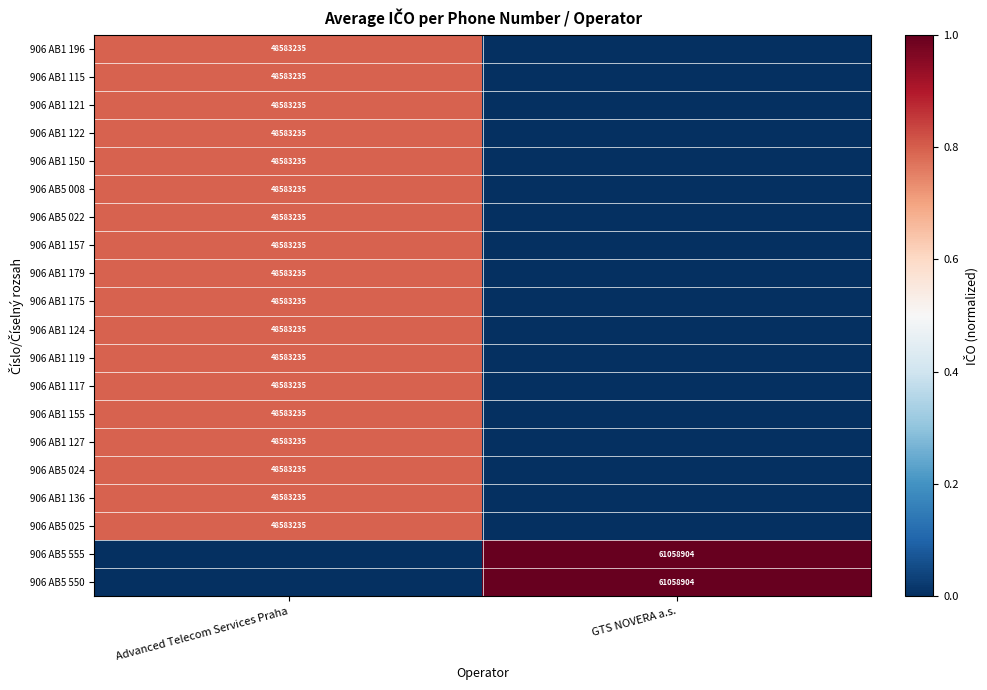

The 906 AB5 022 series shows 48583235 at Advanced Telecom Services Praha. True or false?

True